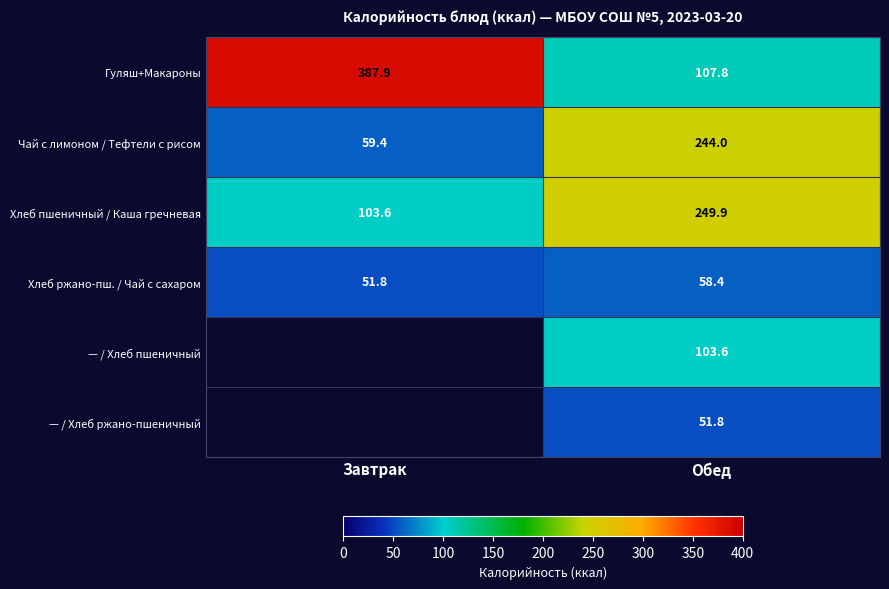

List the labels in order of Гуляш+Макароны value, largest first.

Завтрак, Обед